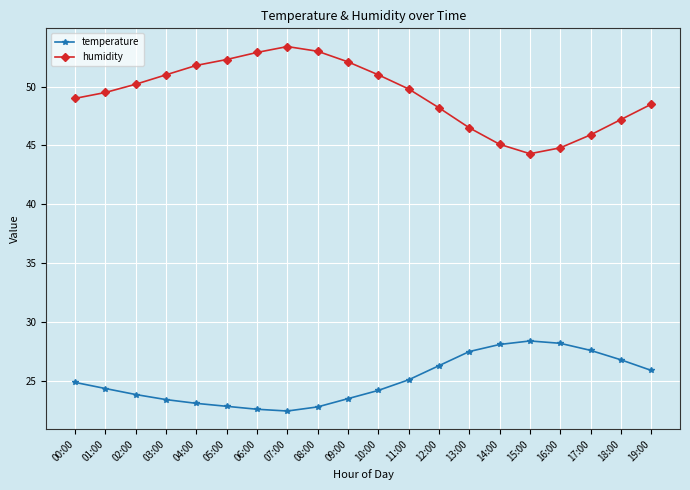

The value of temperature at 05:00 is 36.9. True or false?

False